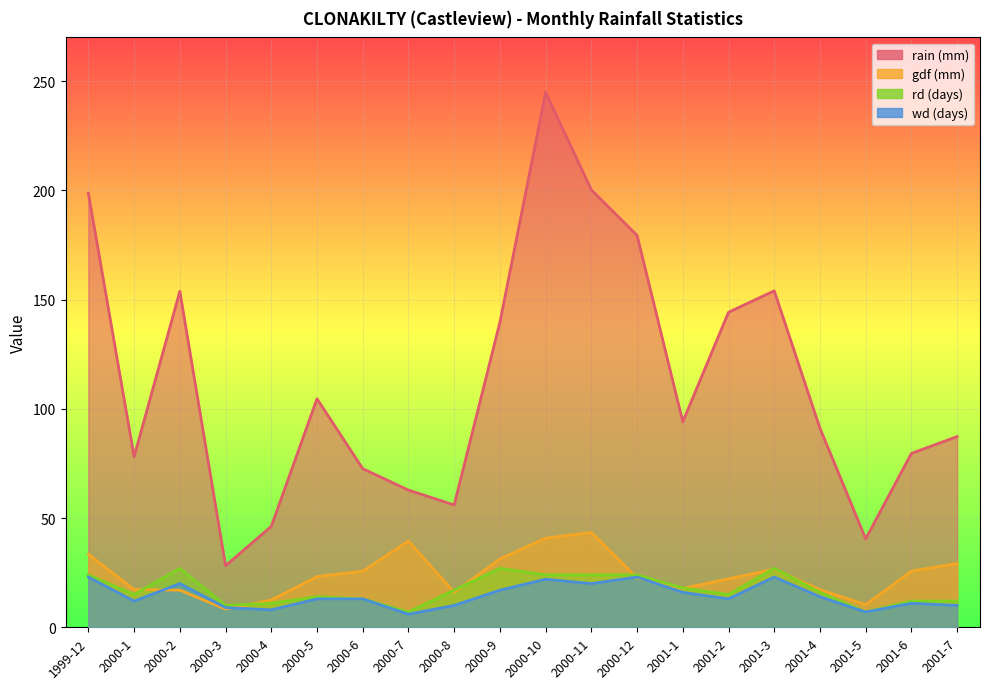

Rank the series by their maximum value, from lowest to highest.

wd, rd, gdf, rain